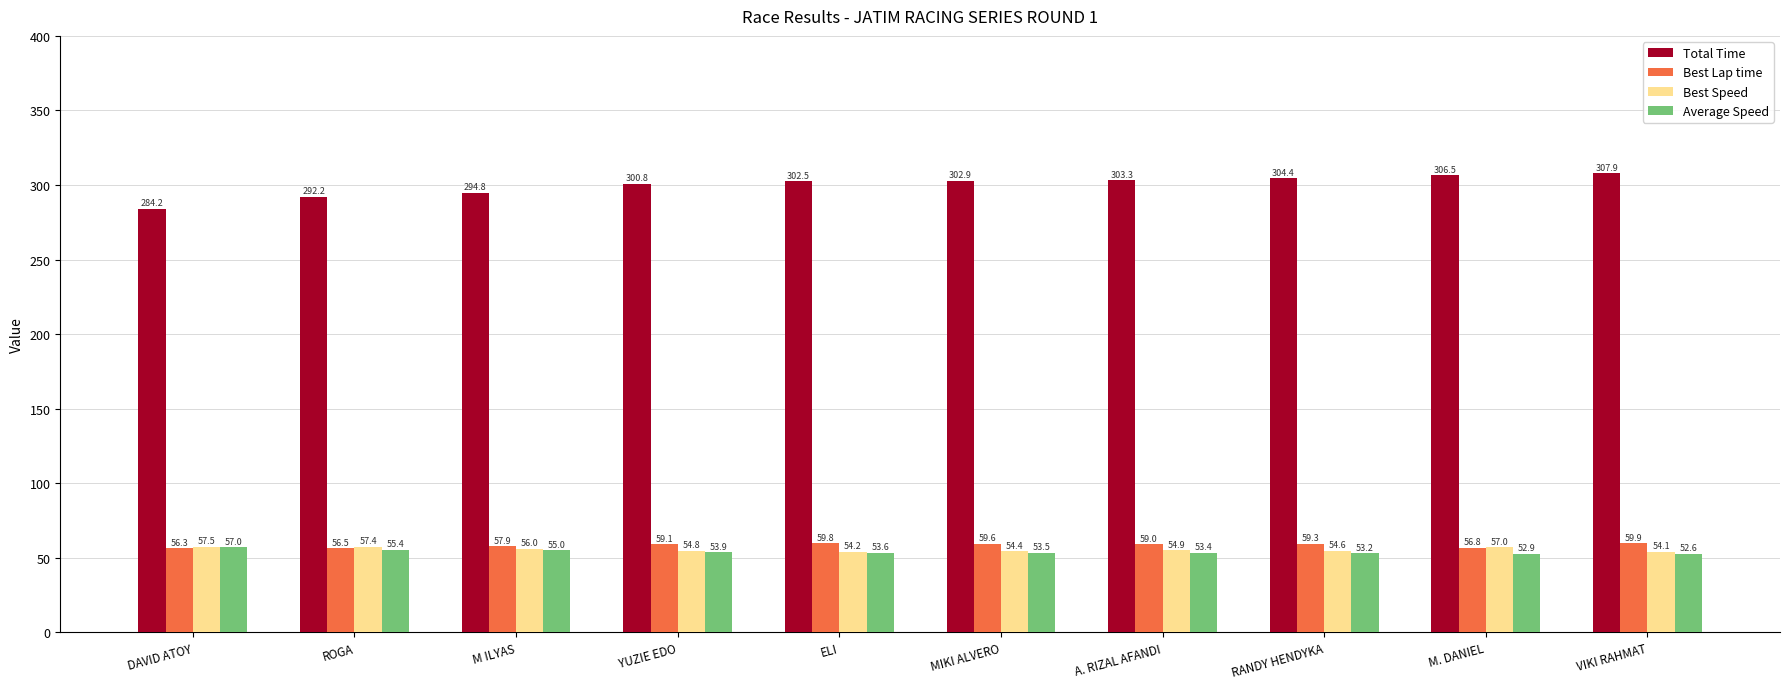

The value of Best Lap time at A. RIZAL AFANDI is 59.0. True or false?

True